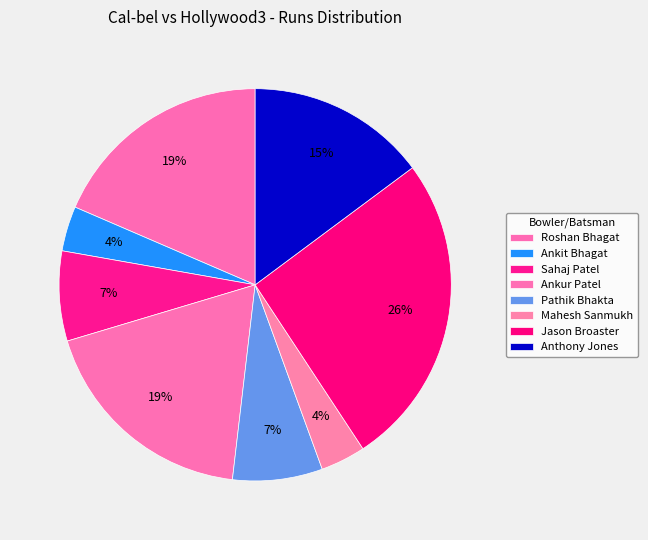

What percentage is NOT represented by Roshan Bhagat?

81.5%